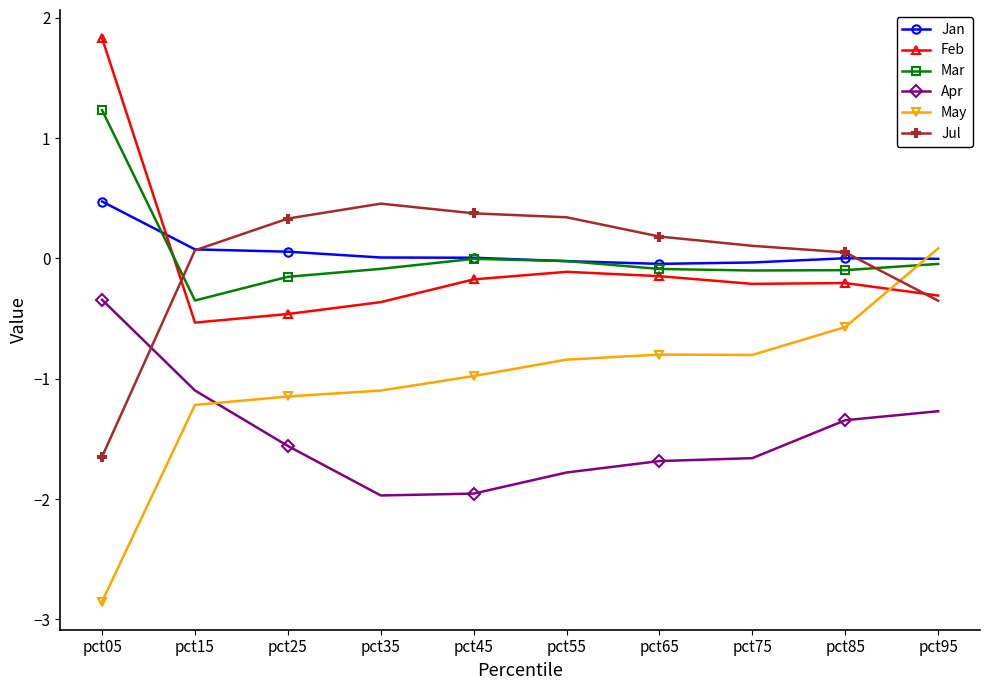

At how many categories does at least one series exceed 1?

1